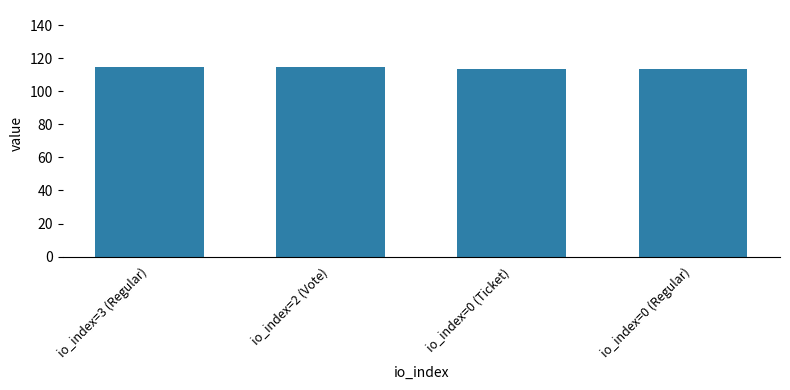

What is the sum of the values at io_index=0 (Ticket) and io_index=0 (Regular)?

227.4